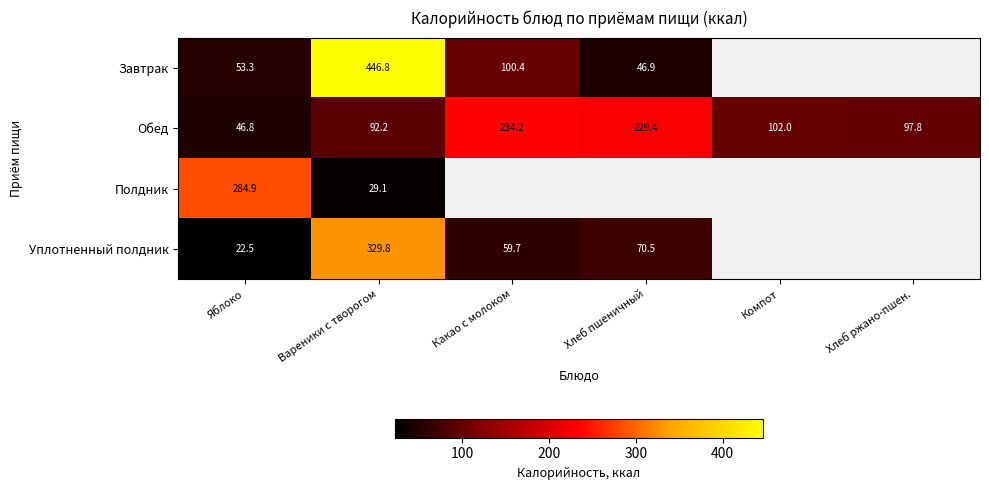

The value of Обед at Яблоко is 79.1. True or false?

False